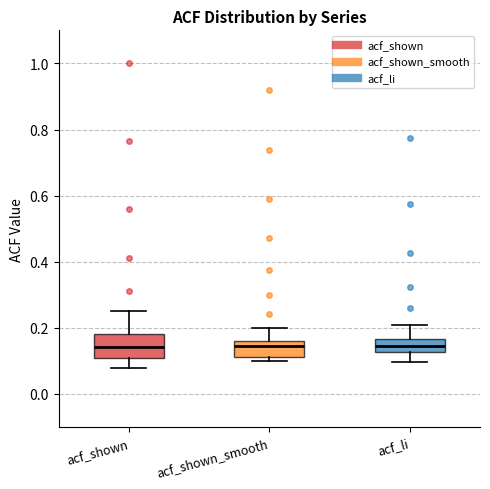

Comparing the boxes themselves (not the whiskers), which one is the tallest?

acf_shown